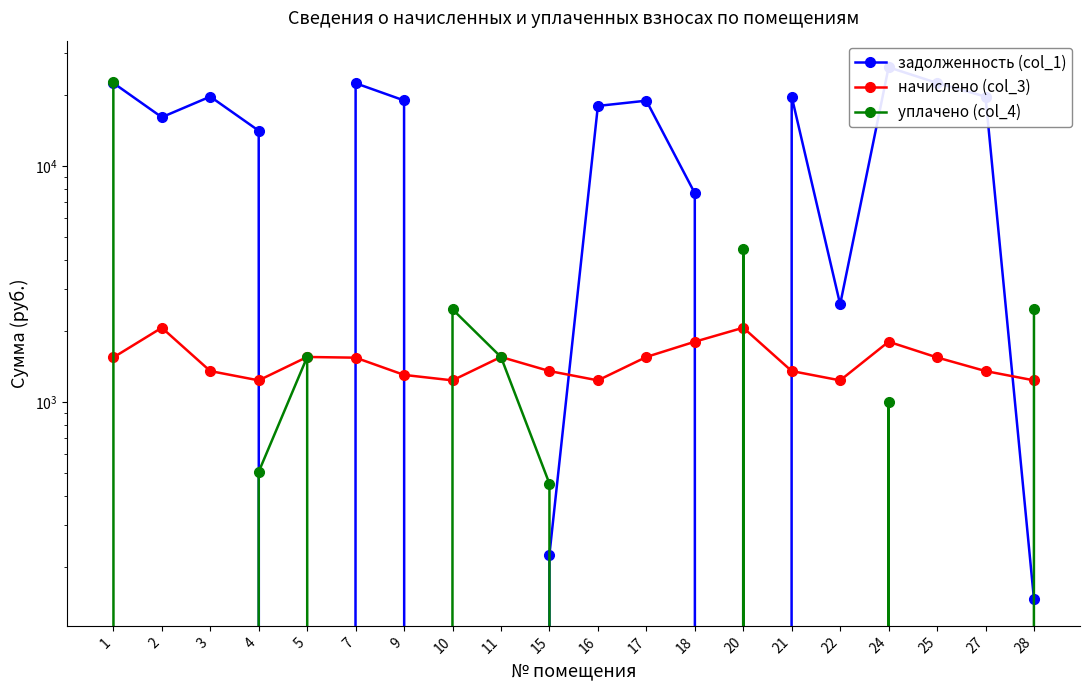

True or false: начислено (col_3) has more than 1 points higher than both neighbors.

True